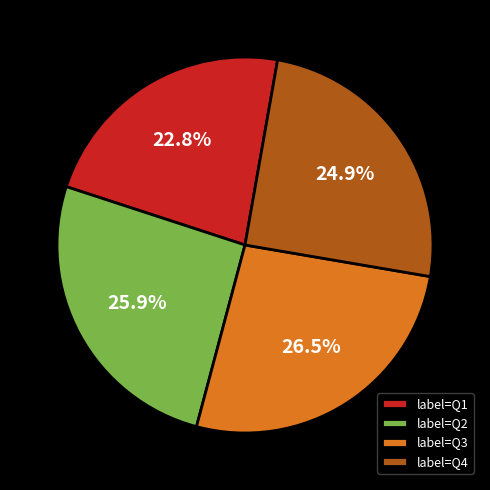

What is the smallest slice in the pie chart?

label=Q1